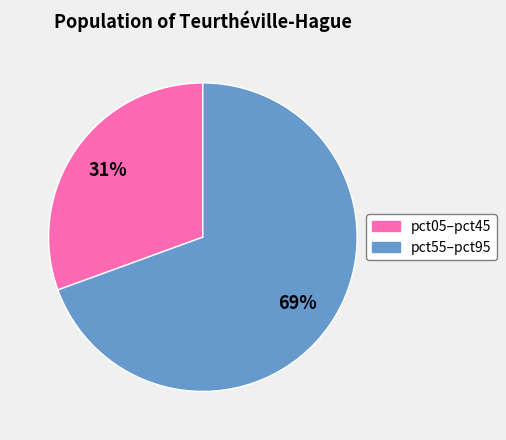

To the nearest percent, what is the average slice percentage?

50%